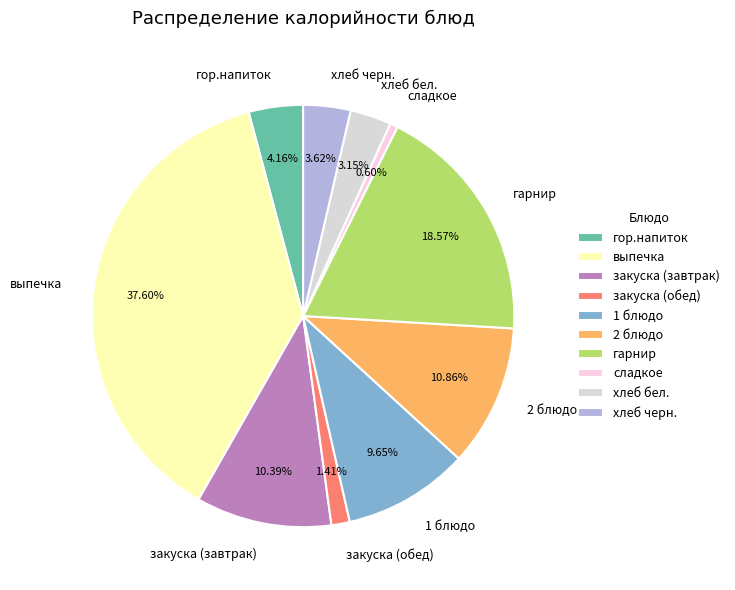

Between хлеб бел. and гарнир, which is larger?

гарнир